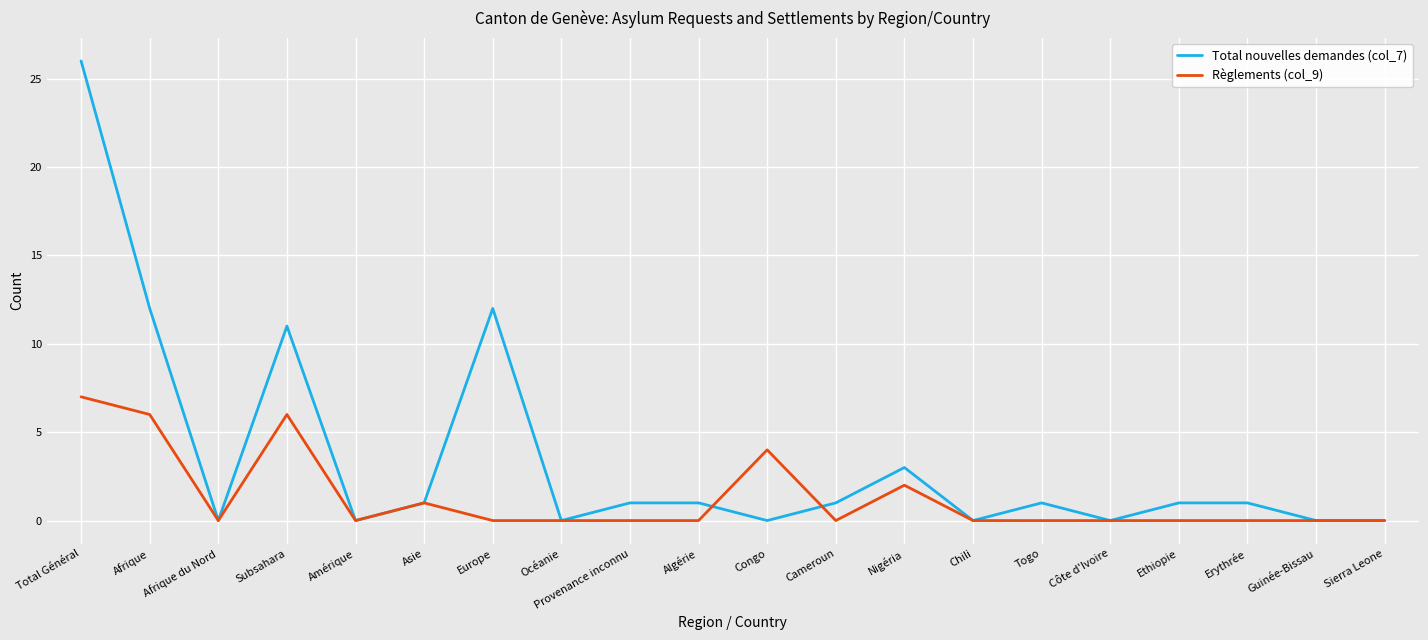

How many lines are shown in the chart?

2